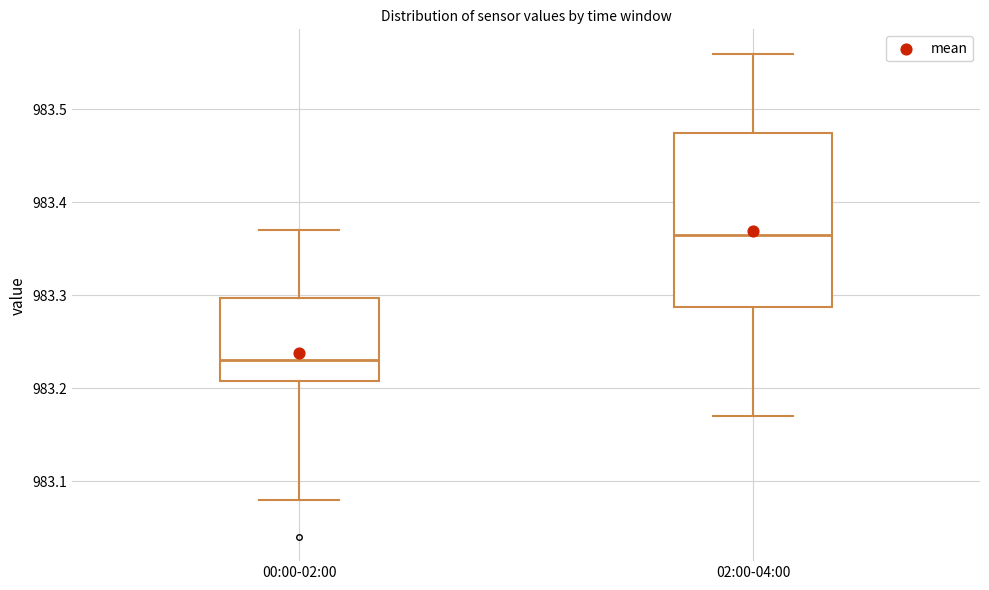

Where does the lower whisker of the box for 00:00-02:00 end on the y-axis? The values are not printed on the chart, so give them approximately, as read against the axis.

983.08